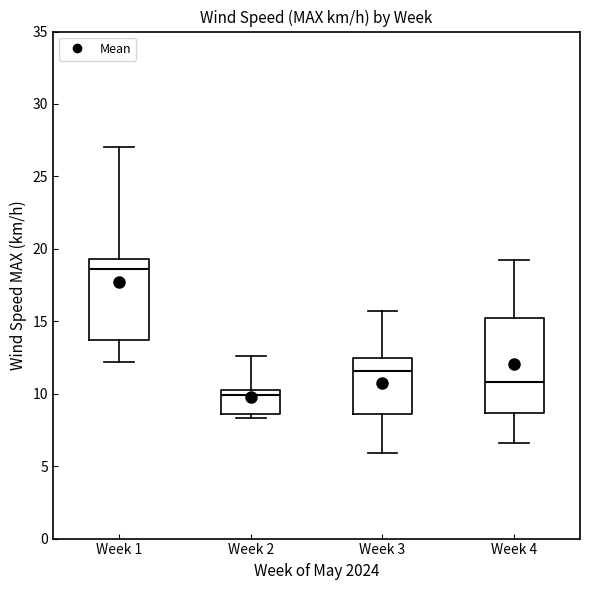

Reading left to right, transcribe this box plot: for each box, give where its median line is, the range the box spans, and where its two whiskers end, as read against the y-axis. The values are not printed on the chart, so give them approximately, as read against the axis.

Week 1: median 18.5, box 13.5 to 19.5, whiskers 12.0 to 27.0
Week 2: median 10.0, box 8.5 to 10.5, whiskers 8.5 (just below the box's lower edge) to 12.5
Week 3: median 11.5, box 8.5 to 12.5, whiskers 6.0 to 15.5
Week 4: median 11.0, box 8.5 to 15.0, whiskers 6.5 to 19.0